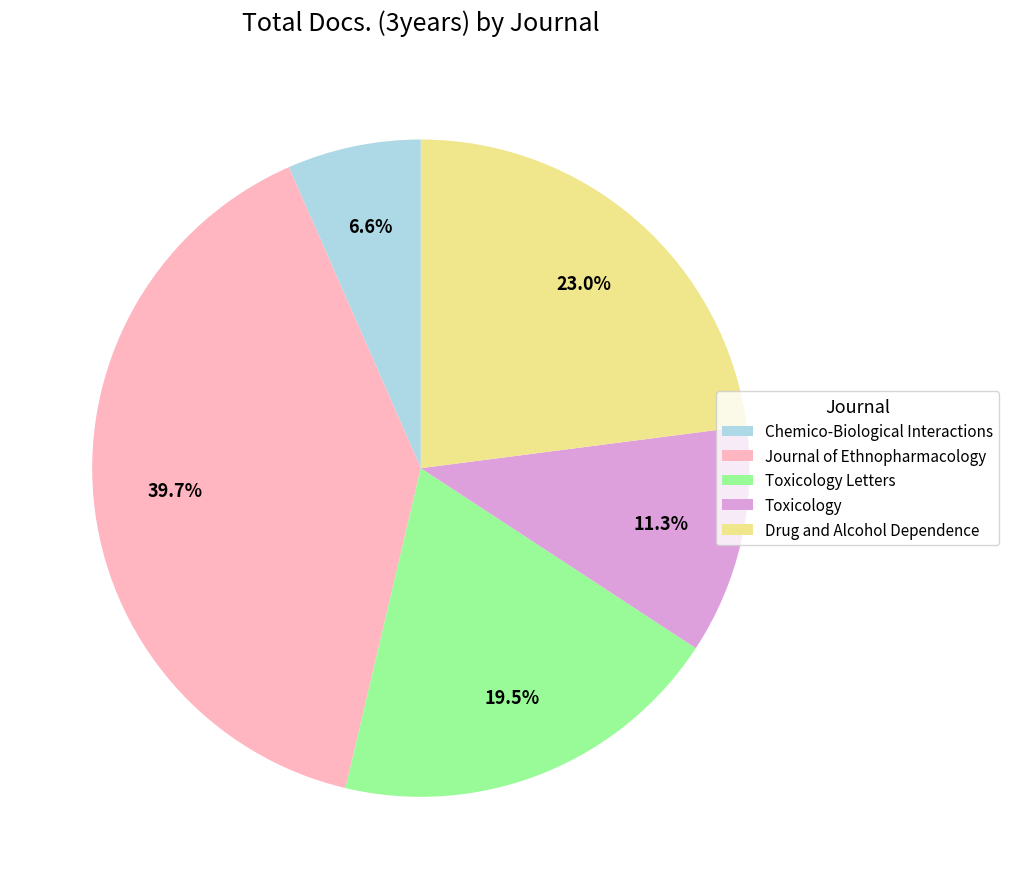

Rank the categories by value from lowest to highest.

Chemico-Biological Interactions, Toxicology, Toxicology Letters, Drug and Alcohol Dependence, Journal of Ethnopharmacology